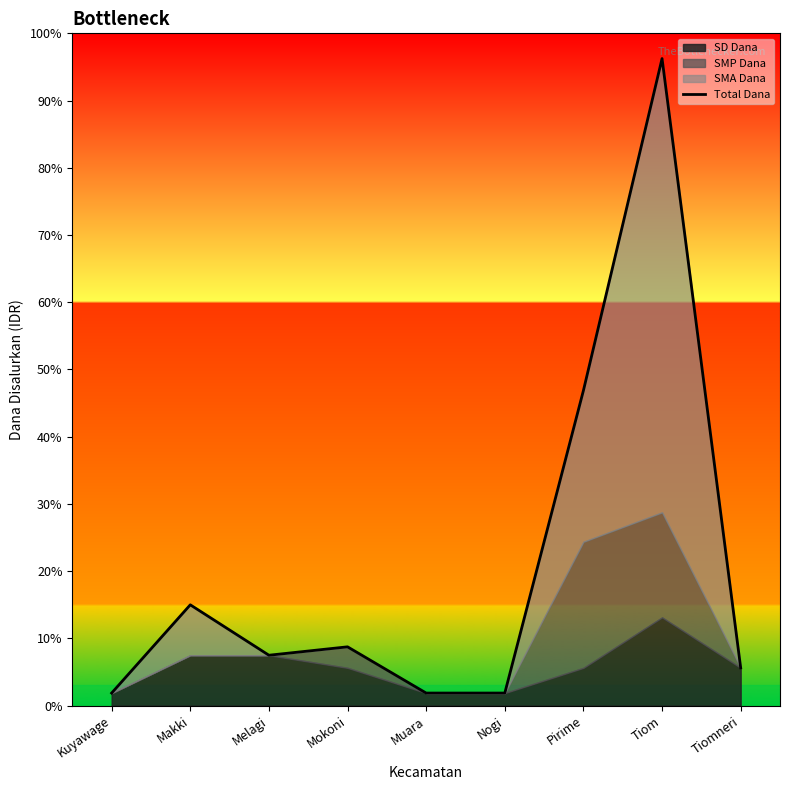

What is the minimum value shown in the chart?

225000